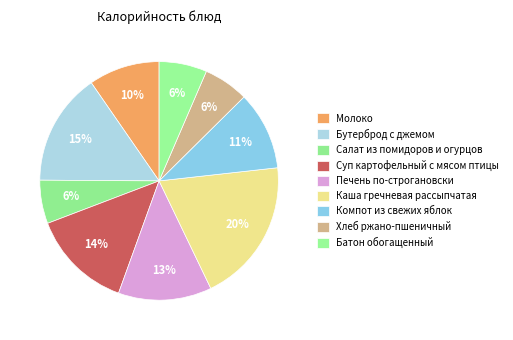

To the nearest percent, what is the combined percentage of Батон обогащенный and Суп картофельный с мясом птицы?

20%